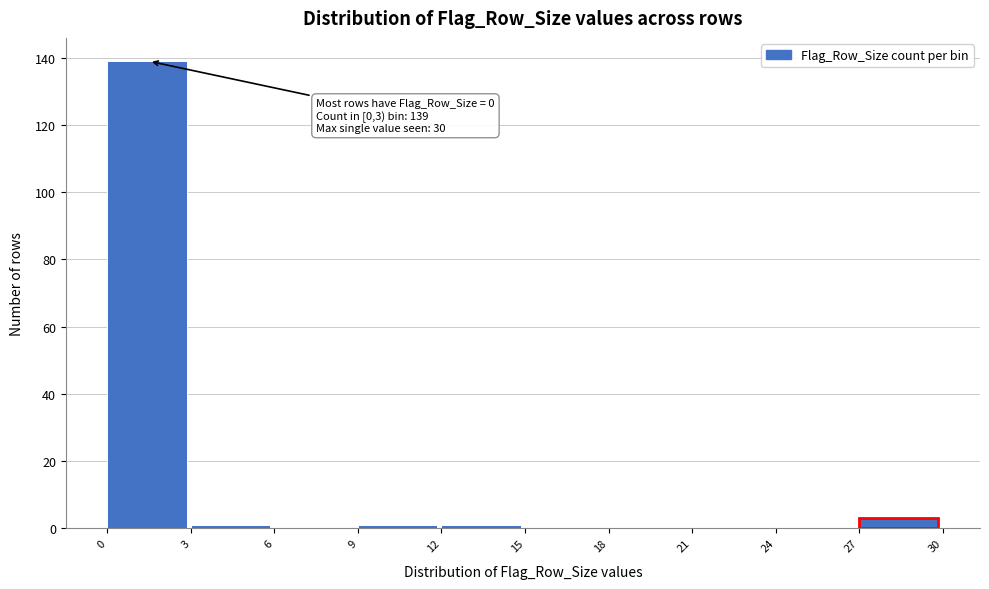

Which range on the x-axis has the tallest bar?

0 to 3